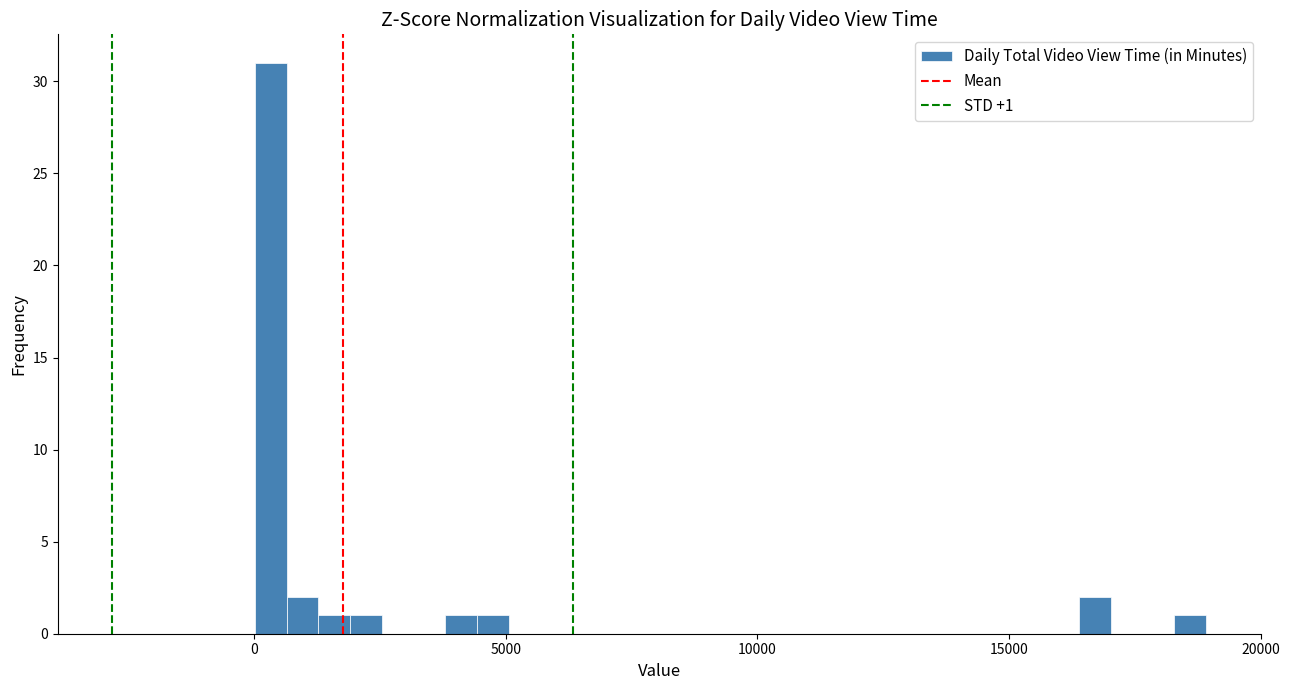

Read against the x-axis, roughly where is the centre of the tallest bar?

500